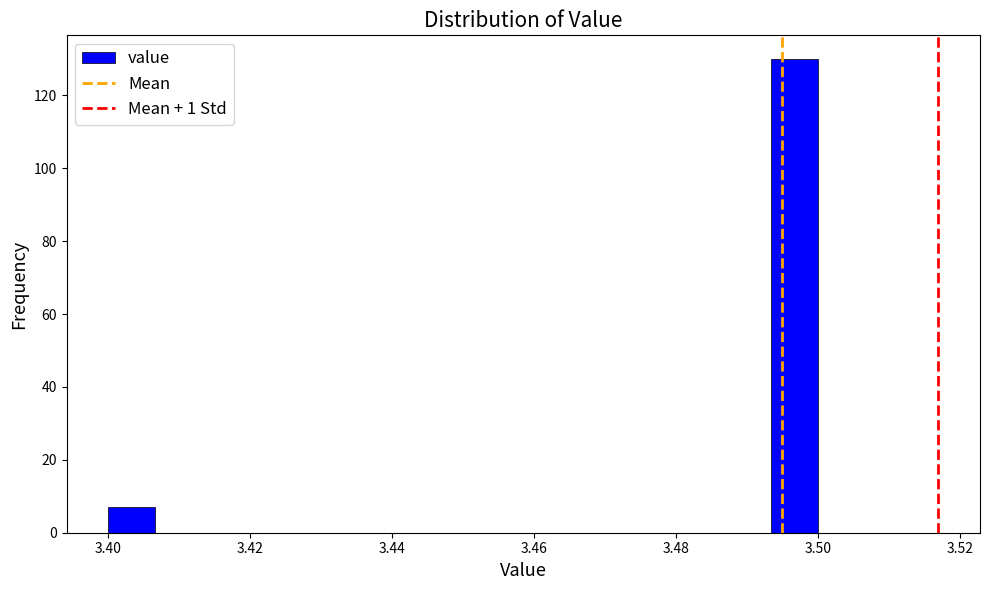

Around what value on the x-axis is the tallest bar? Give the approximate position of its centre, as read against the axis.

3.496